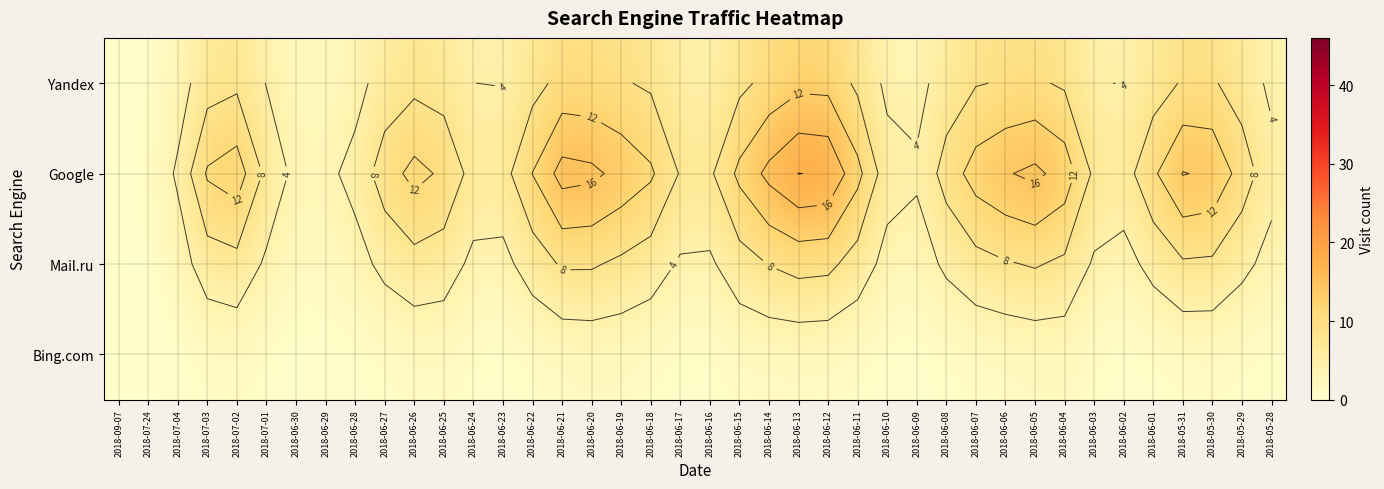

What is the approximate value of Bing.com at 2018-06-20?

1.4